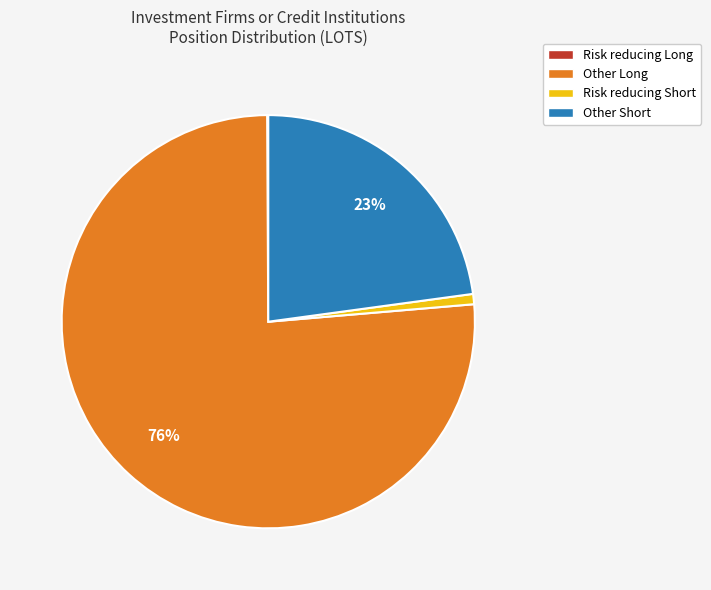

Which slice is the largest?

Other Long